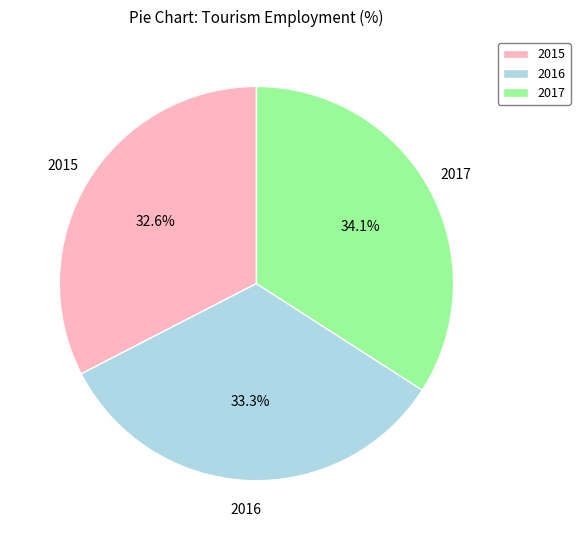

What percentage do 2017 and 2016 together represent?

67.4%